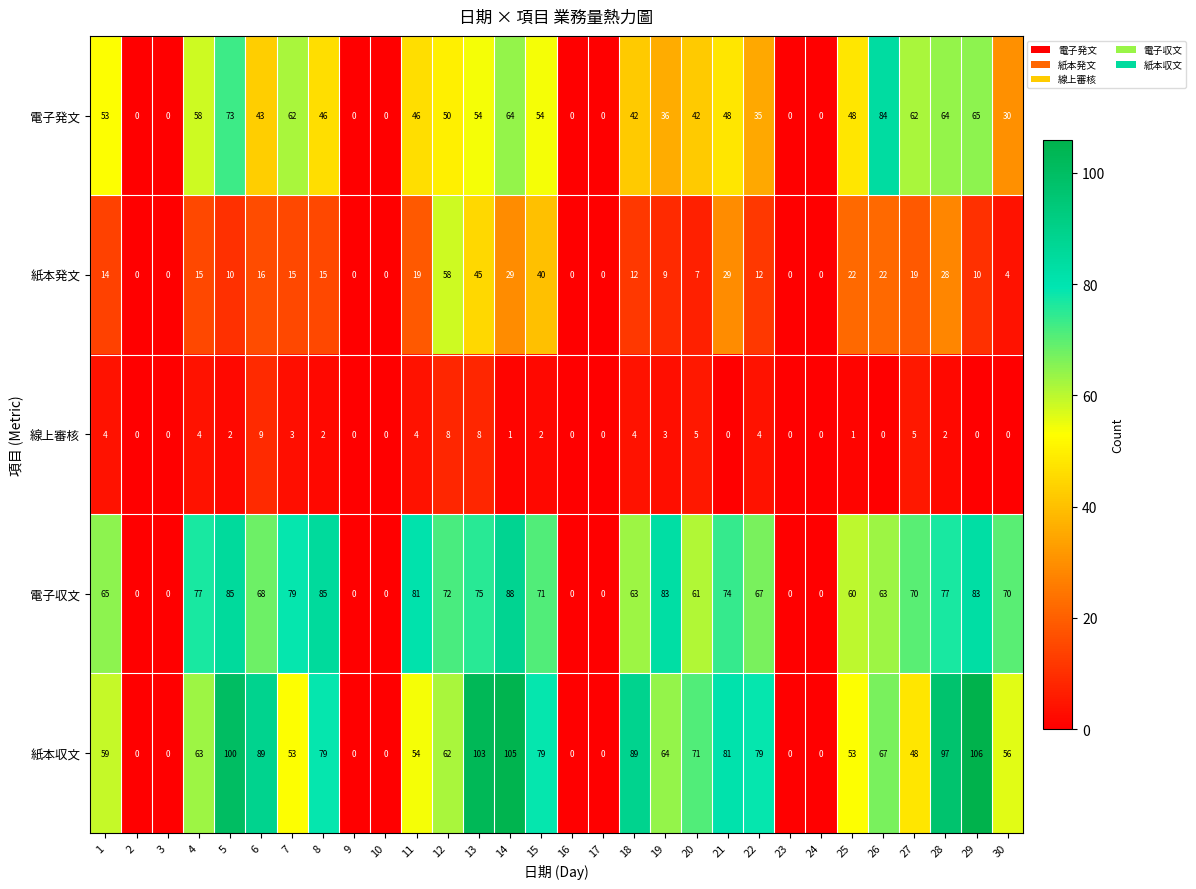

What is the maximum value shown in the chart?

106